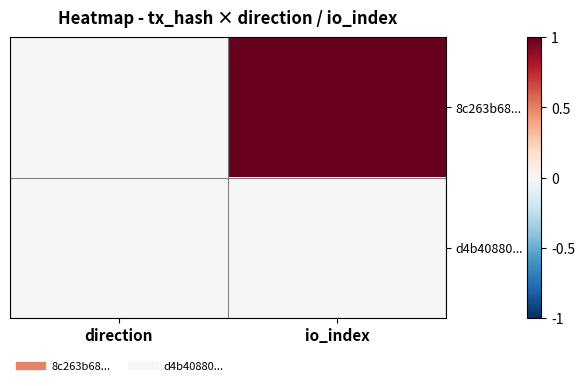

Reading right to left, extract all data points from this chart.

8c263b68...: io_index=1.0	direction=-0.0
d4b40880...: io_index=0.0	direction=0.0